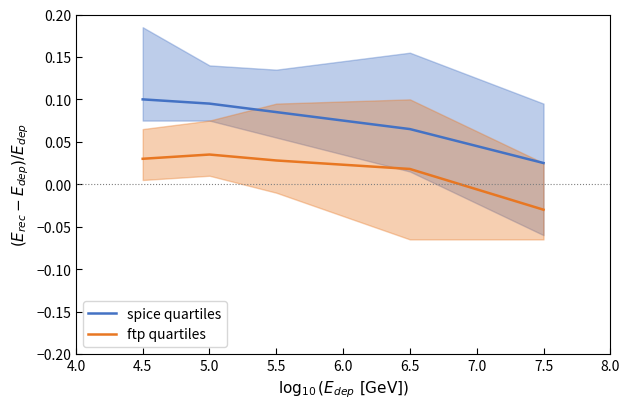

Is it true that spice quartiles equals 0.2 at 5.0?

False